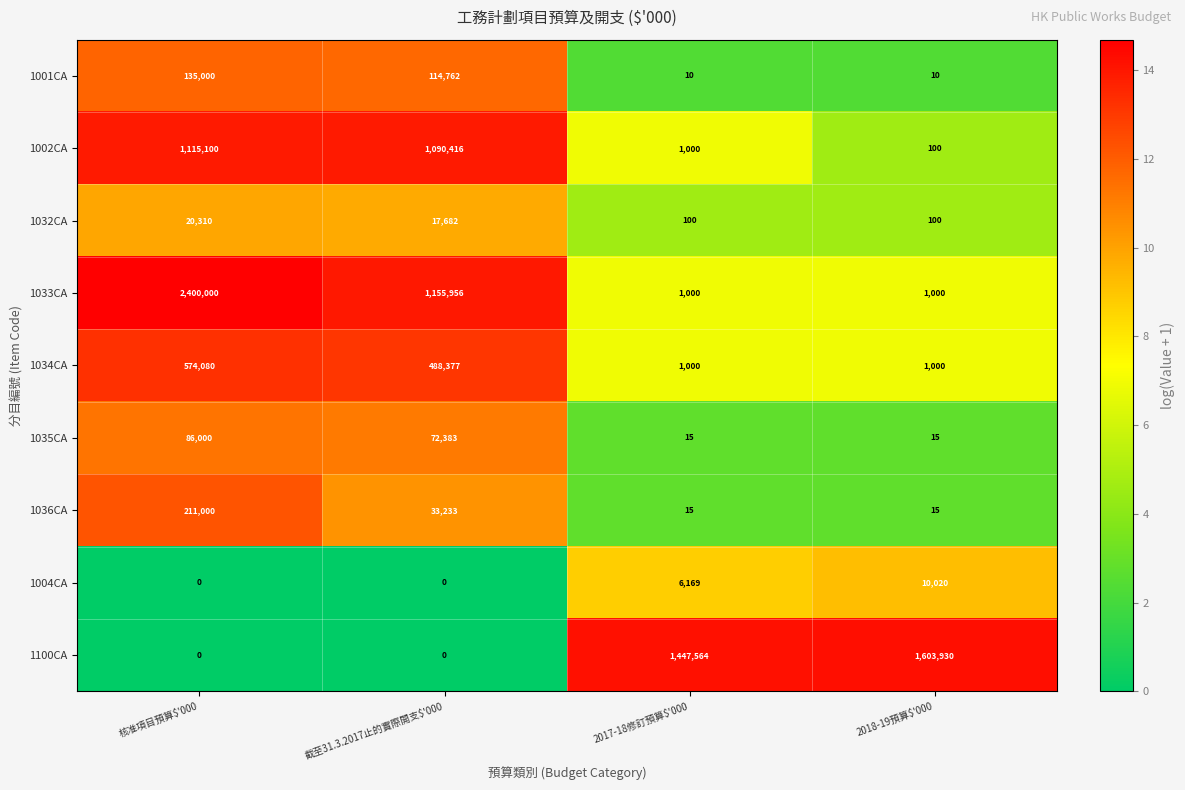

Which category has the highest value across all series?

核准項目預算$'000